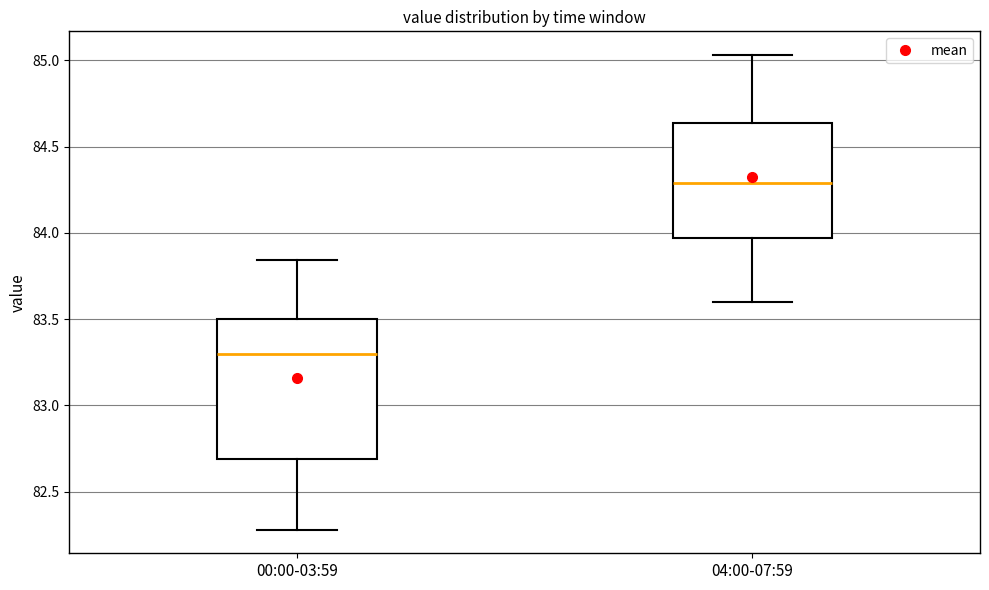

Comparing the boxes themselves (not the whiskers), which one is the tallest?

00:00-03:59